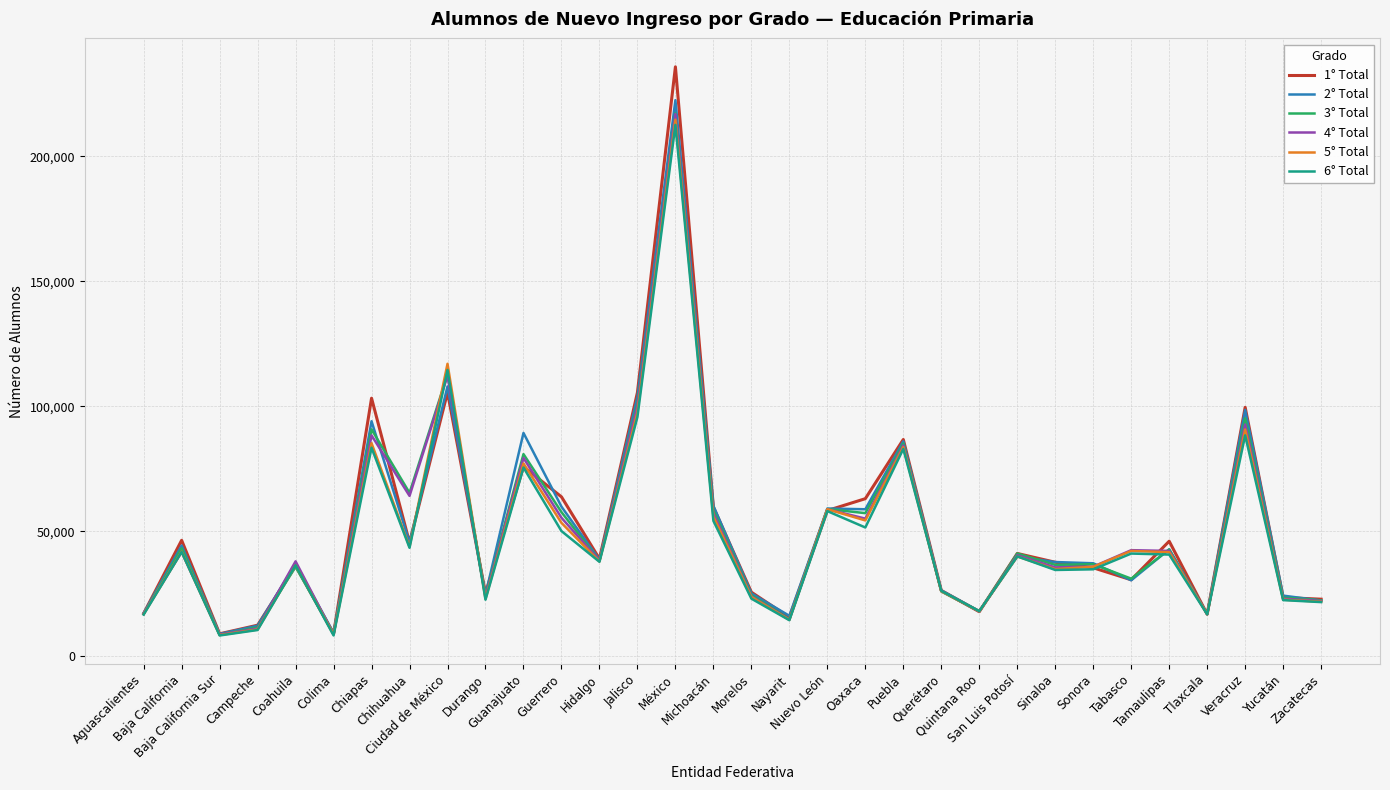

What position from the left is Ciudad de México?

9